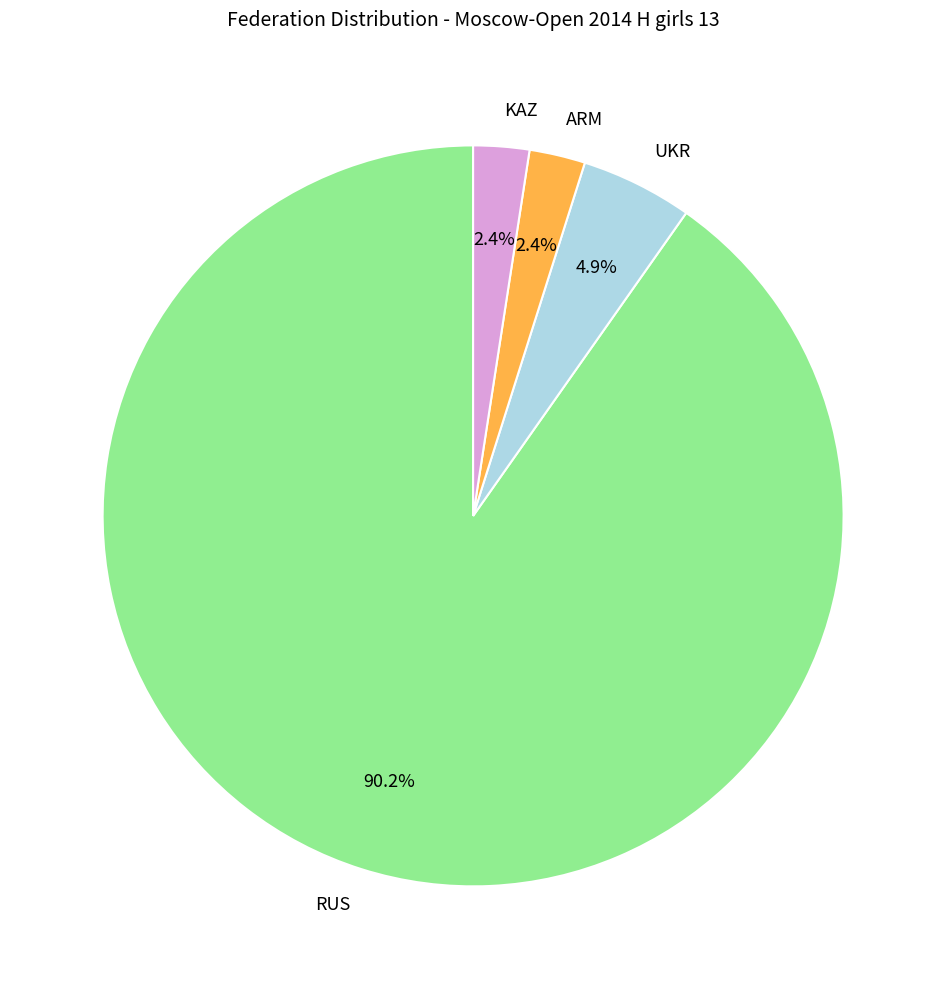

To the nearest percent, what is the combined percentage of ARM and KAZ?

5%